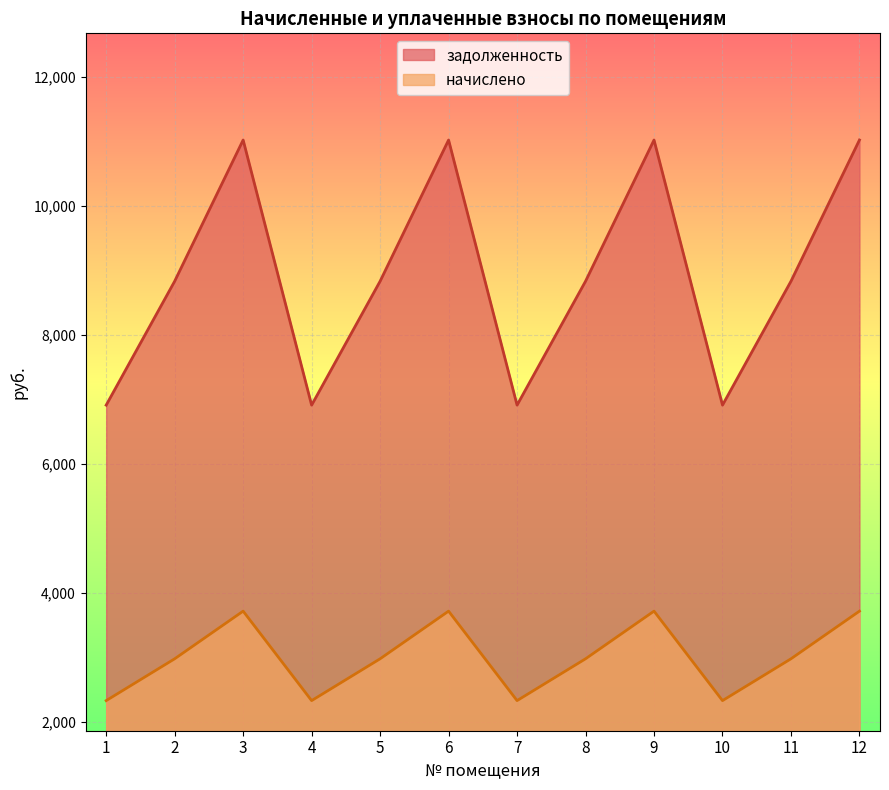

Reading left to right, extract all data points from this chart.

задолженность: 6912.0	8832.0	11020.8	6912.0	8832.0	11020.8	6912.0	8832.0	11020.8	6912.0	8832.0	11020.8
начислено: 2332.8	2980.8	3719.5	2332.8	2980.8	3719.5	2332.8	2980.8	3719.5	2332.8	2980.8	3719.5